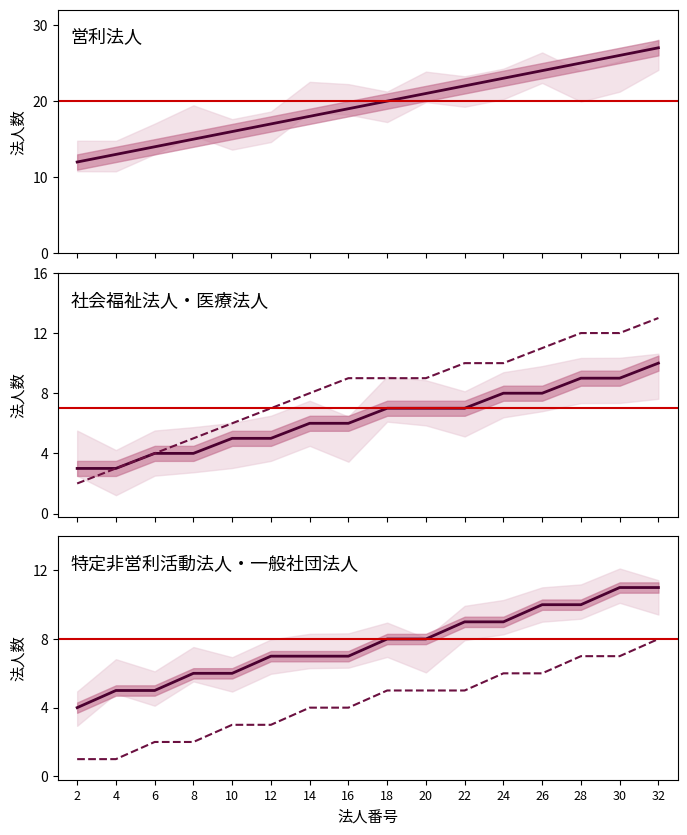

The 特定非営利活動法人 series shows 12 at 12. True or false?

False